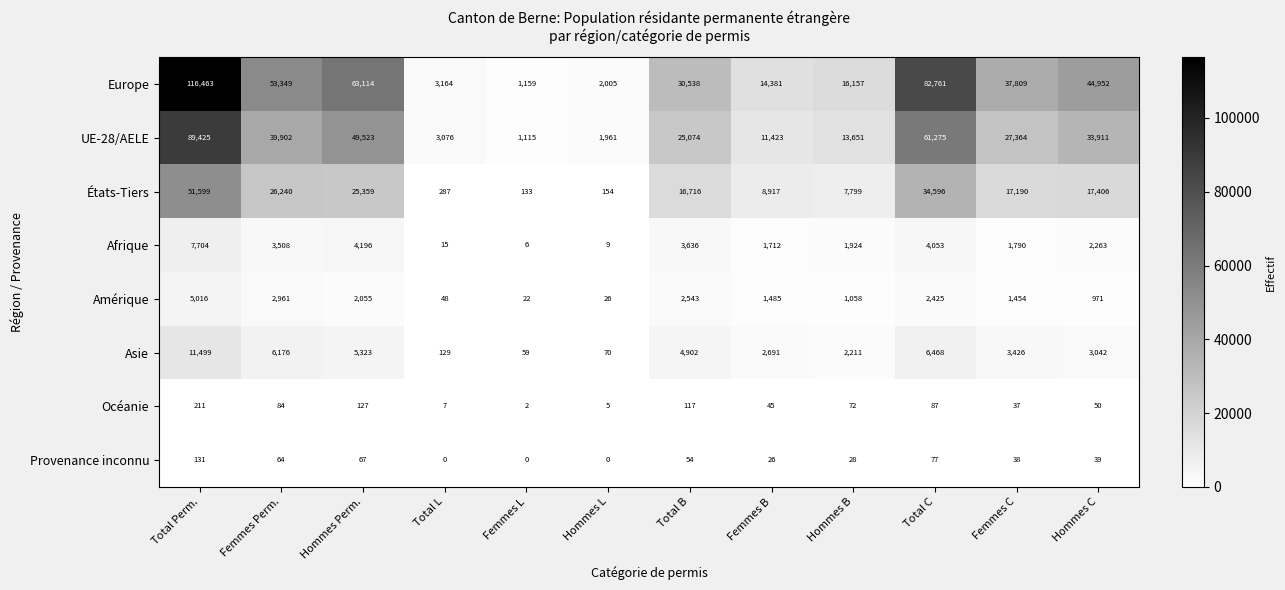

How many data points does each series have?

12